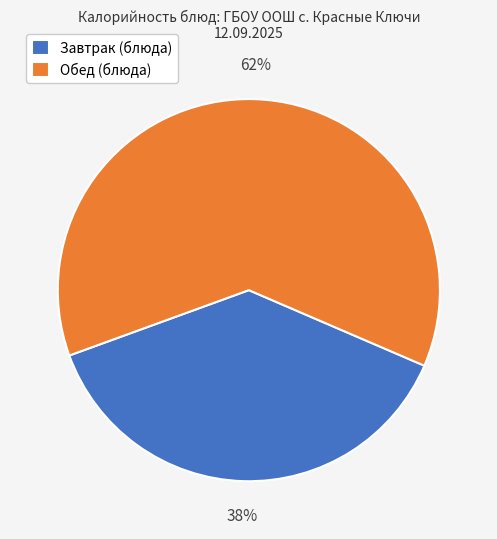

Count the number of slices in the pie.

2